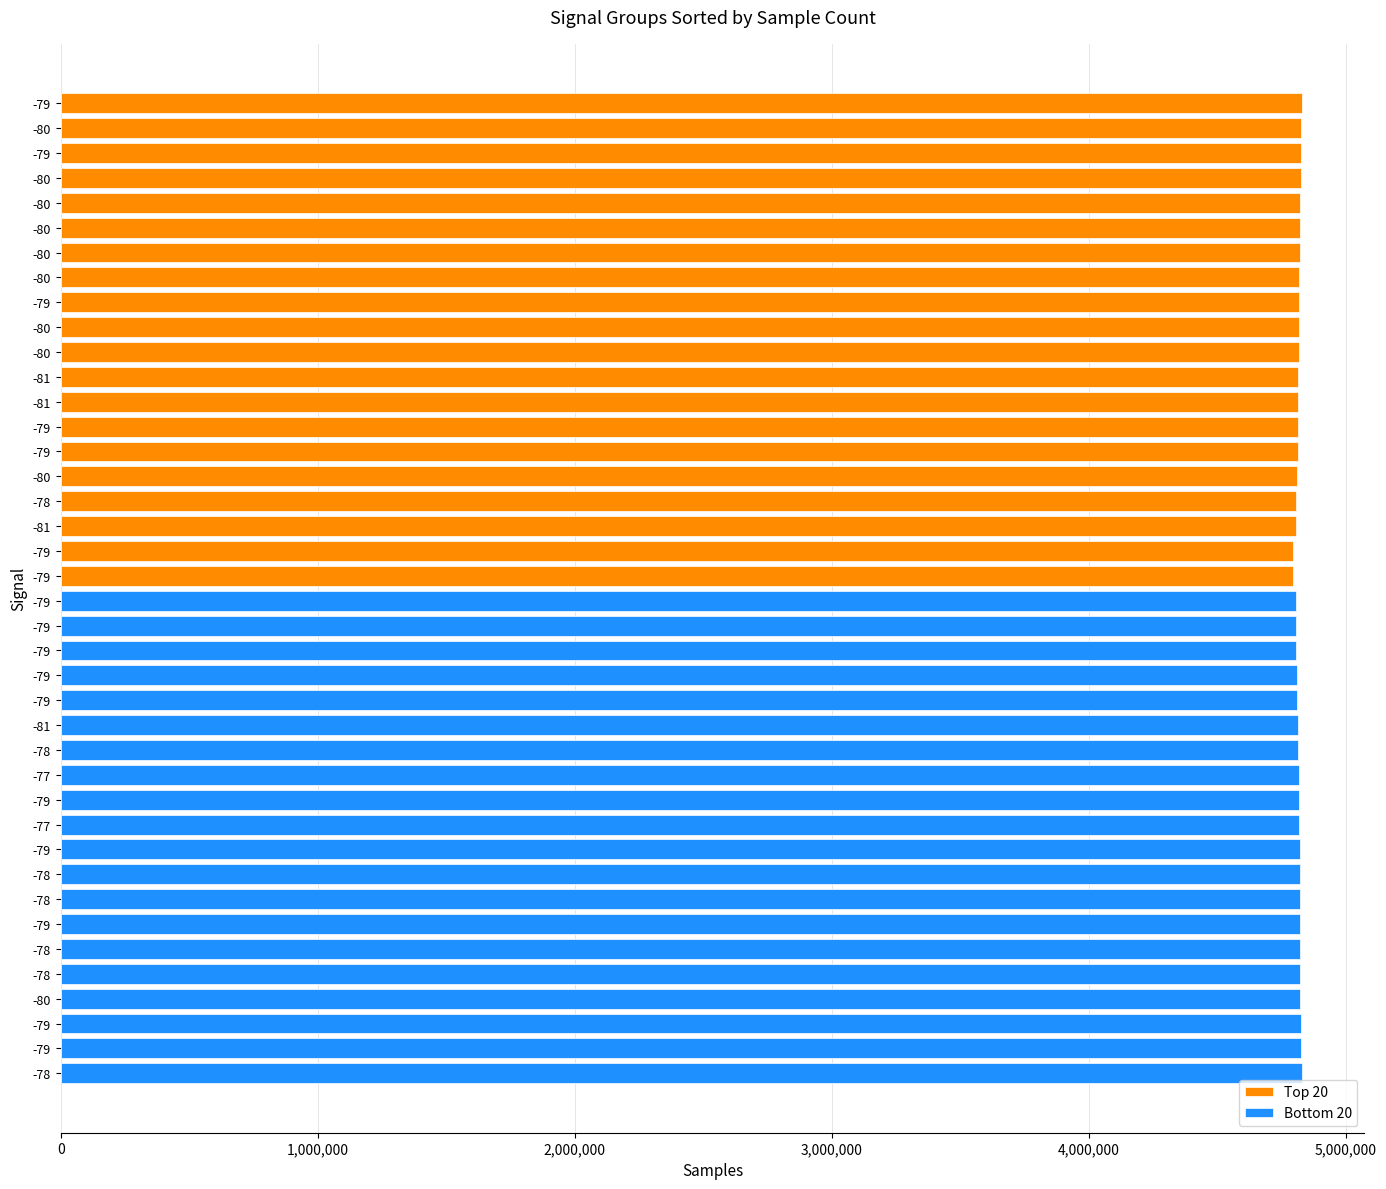

Which series has the largest total across all categories?

Bottom 20